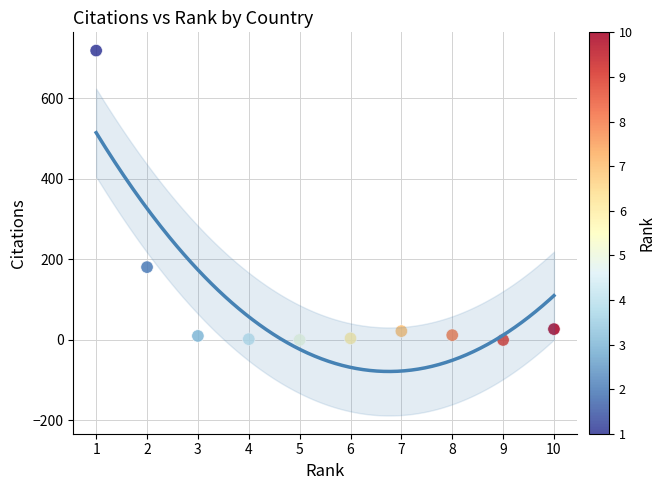

What is the average Y value?

98